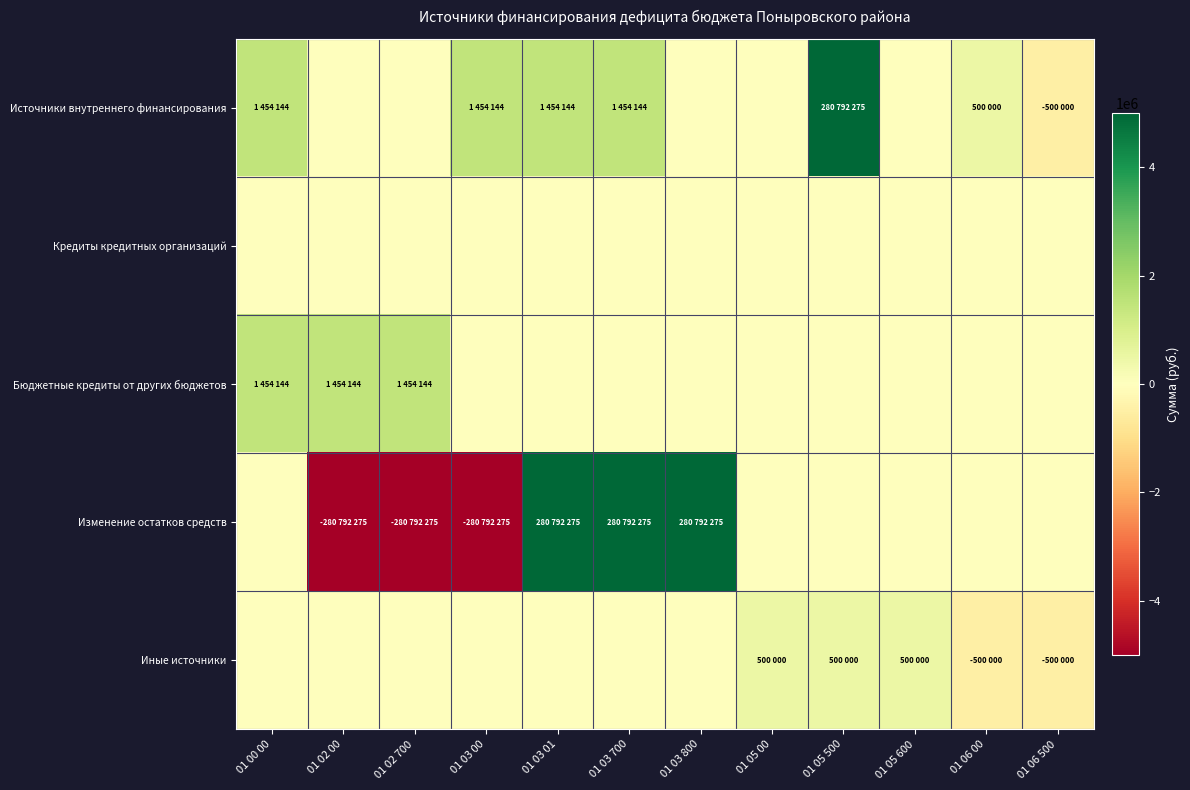

What is the total value across all series at 01 05 00?

500000